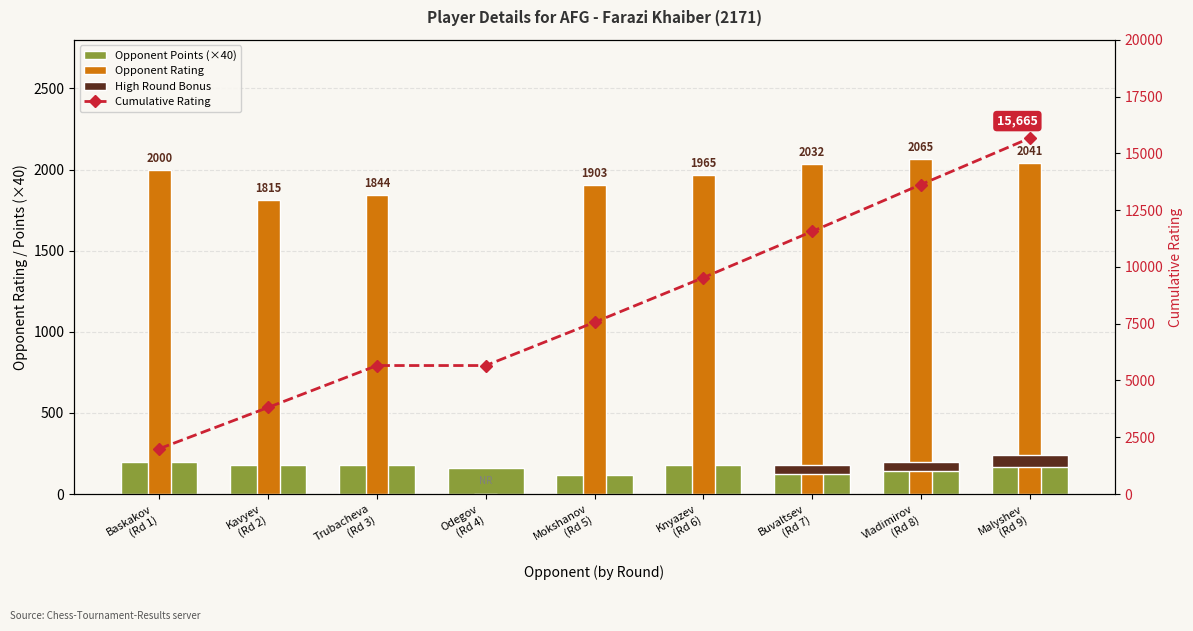

True or false: Opponent Rating has a value of 871 at Mokshanov
(Rd 5).

False